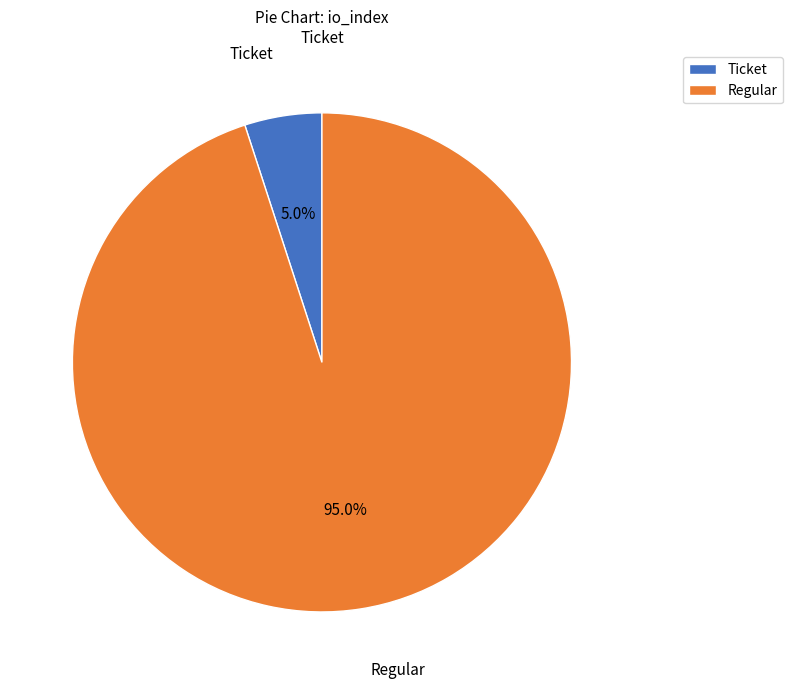

Which slice is the smallest?

Ticket